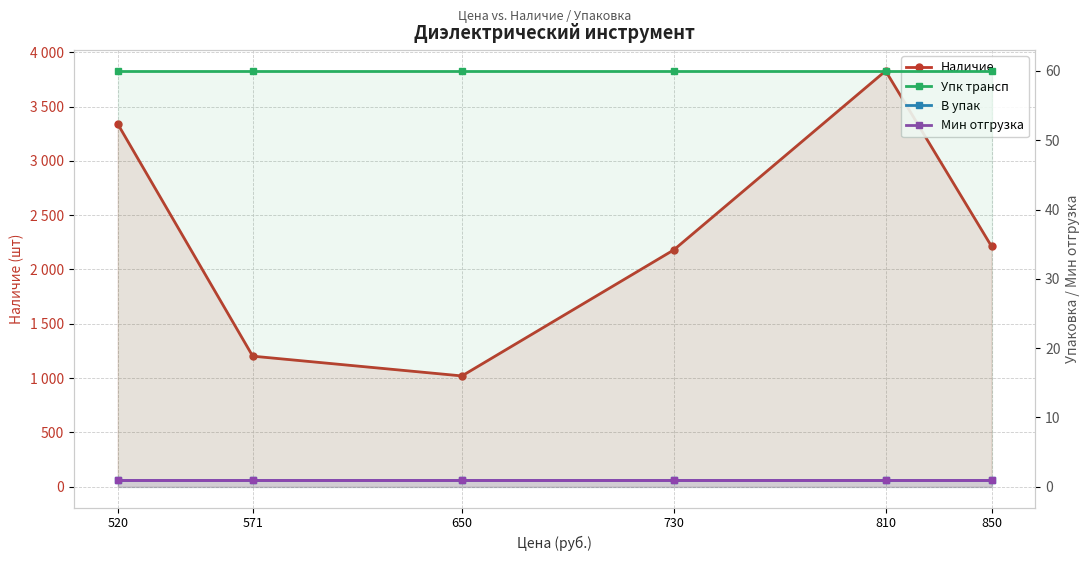

Between 730 and 810, which series saw the biggest shift?

Наличие